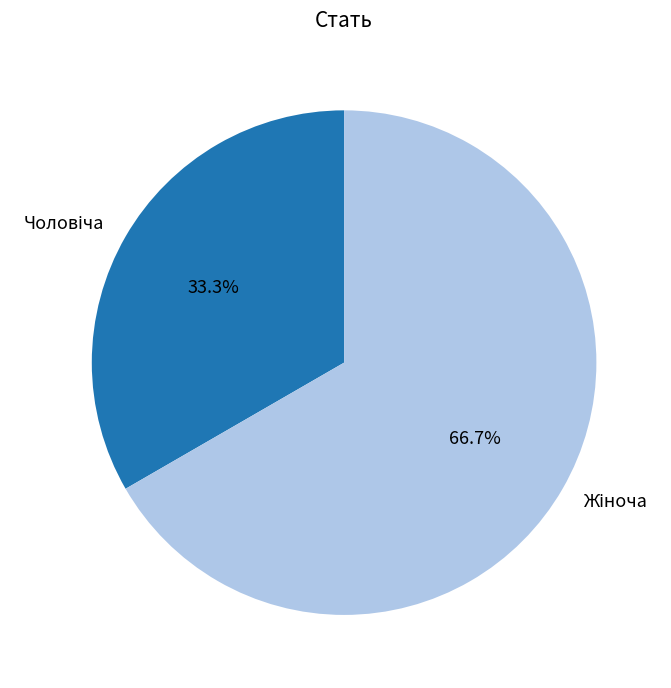

Is there a majority slice in this chart?

Yes